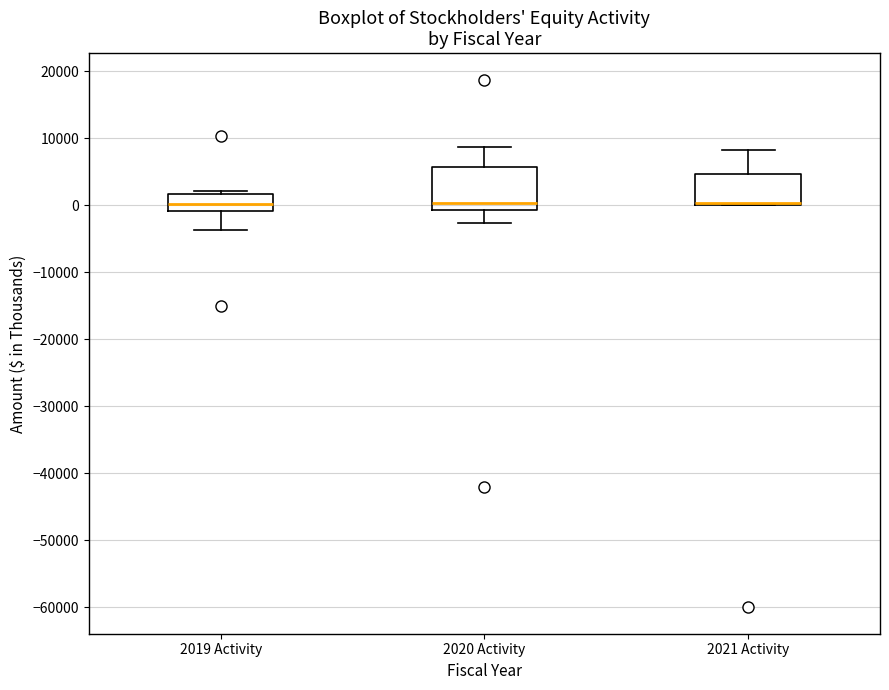

Reading left to right, transcribe this box plot: for each box, give where its median line is, the range the box spans, and where its two whiskers end, as read against the y-axis. The values are not printed on the chart, so give them approximately, as read against the axis.

2019 Activity: median 0, box -1000 to 2000, whiskers -4000 to 2000 (just above the box's upper edge)
2020 Activity: median 0, box -1000 to 6000, whiskers -3000 to 9000
2021 Activity: median 0 (just above the box's lower edge), box 0 to 5000, whiskers 0 to 8000